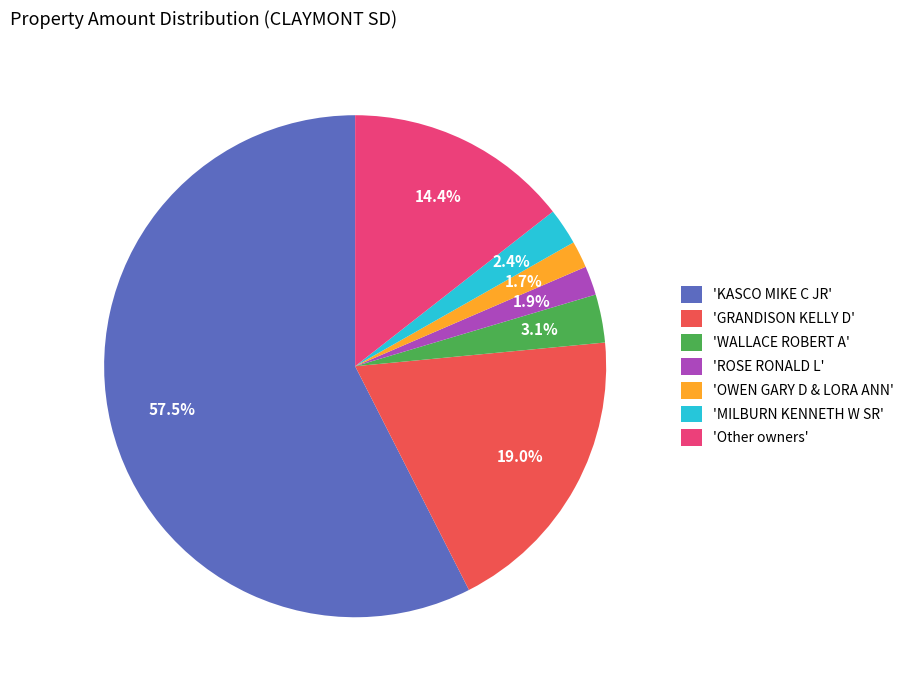

Between 'GRANDISON KELLY D' and 'OWEN GARY D & LORA ANN', which is larger?

'GRANDISON KELLY D'